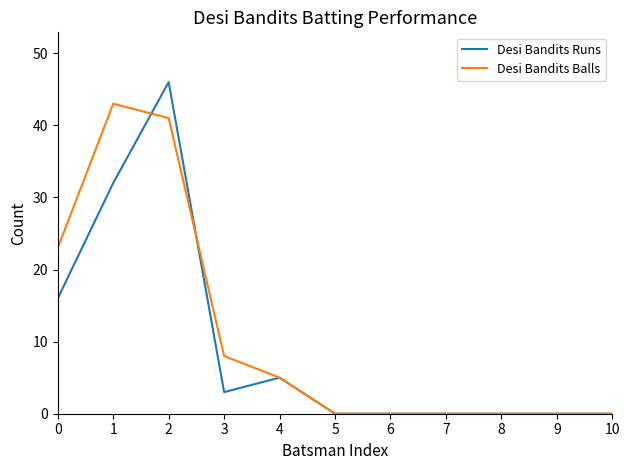

Which series has the largest range (max minus min)?

Desi Bandits Runs